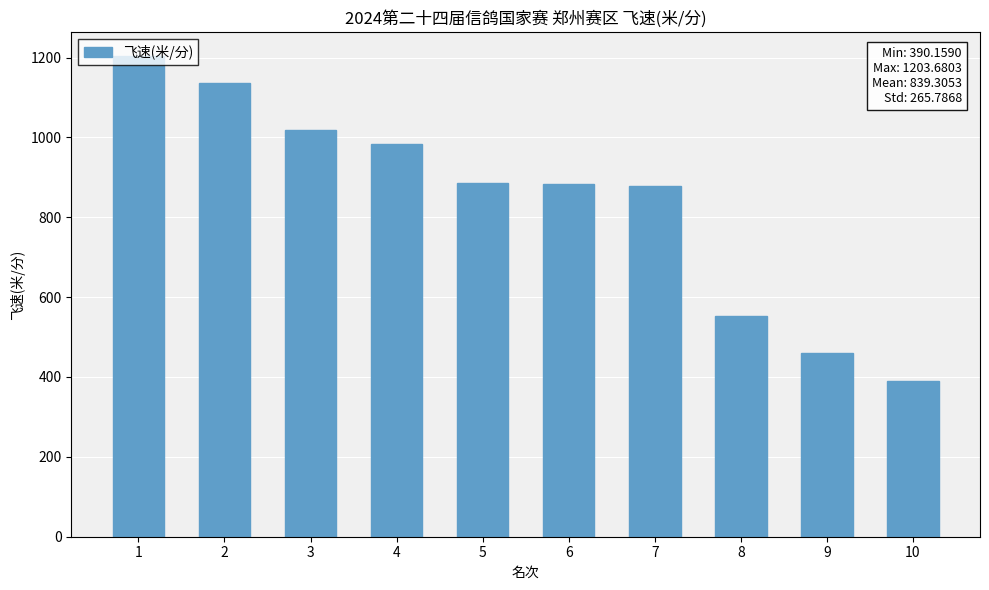

Does the chart contain any negative values?

No